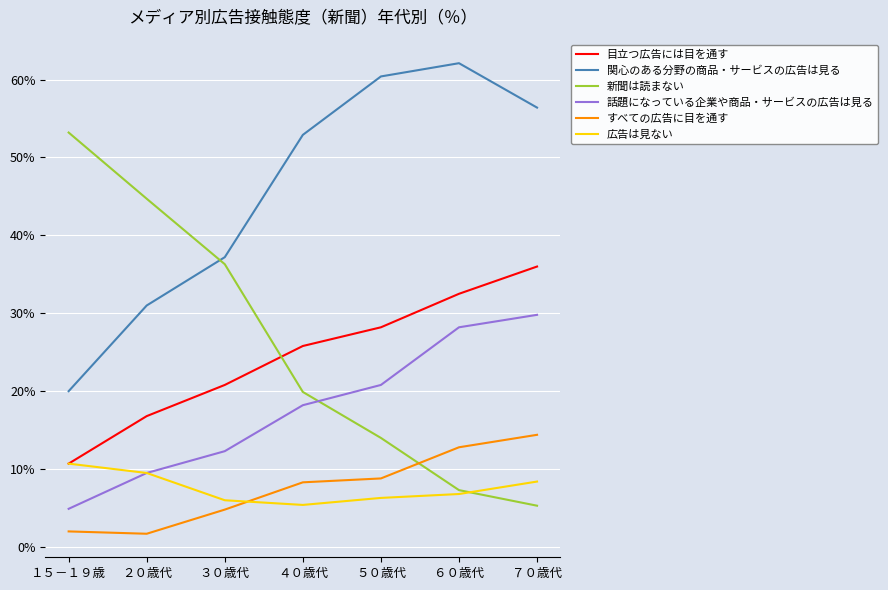

The value of 関心のある分野の商品・サービスの広告は見る at ７０歳代 is 56.4. True or false?

True